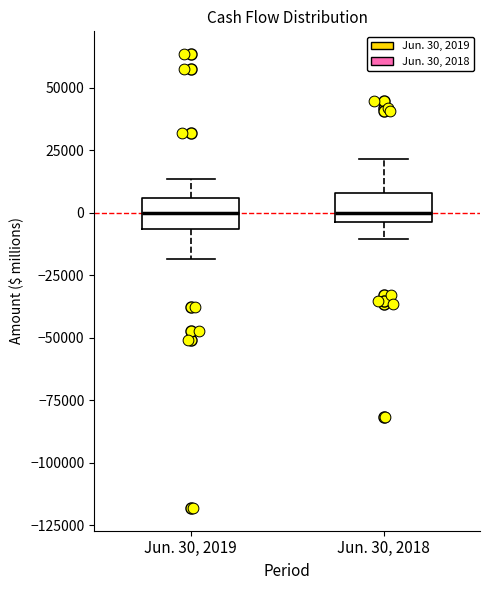

Reading left to right, read every box against the y-axis: the position of its median line, the range the box covers, and the ends of its whiskers. The values are not printed on the chart, so give them approximately, as read against the axis.

Jun. 30, 2019: median 0, box -5000 to 5000, whiskers -20000 to 15000
Jun. 30, 2018: median 0, box -5000 to 10000, whiskers -10000 to 20000